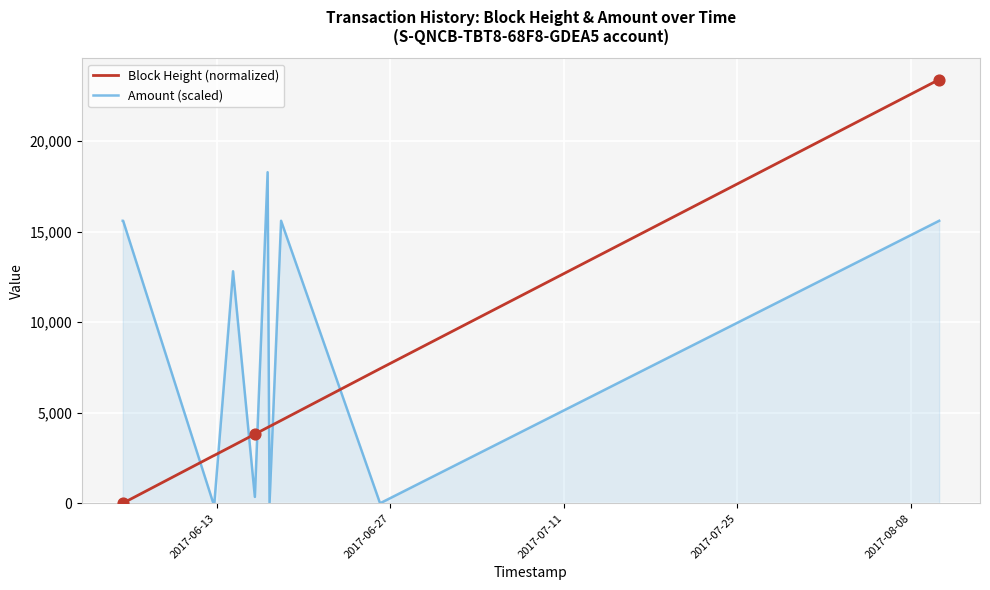

Which series has the widest spread of values?

Block Height (normalized)